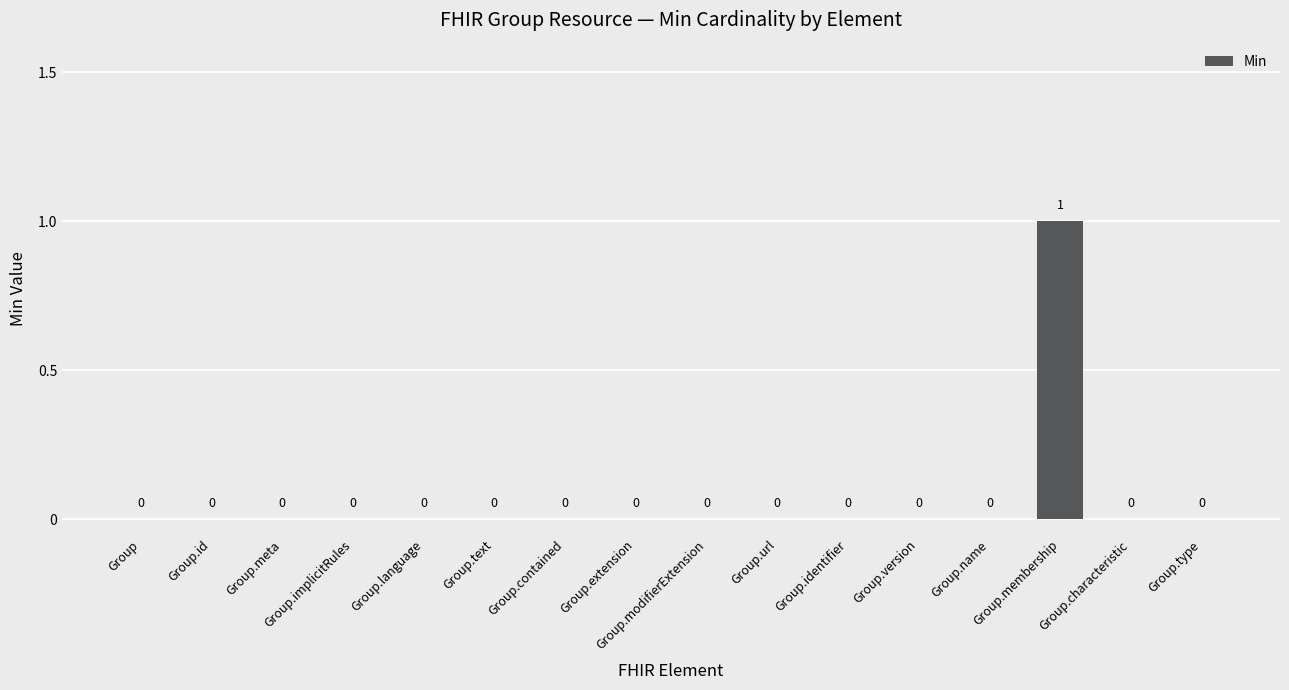

What is the difference between the values at Group.membership and Group.text?

1